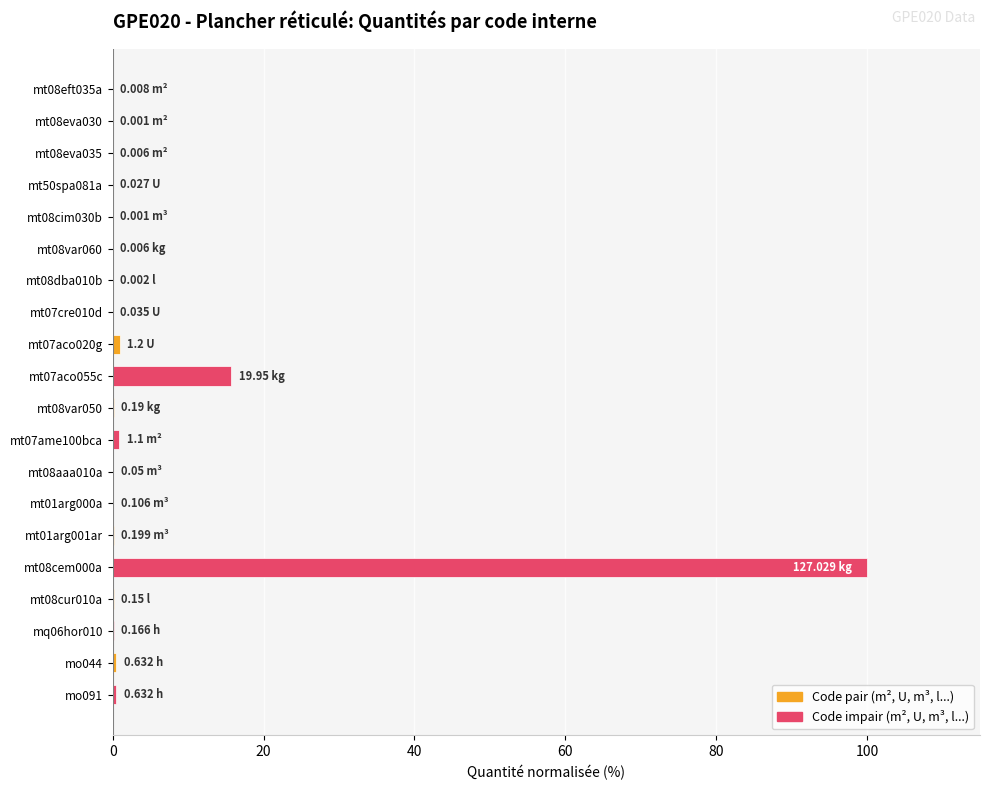

What is the sum of all values?

119.3